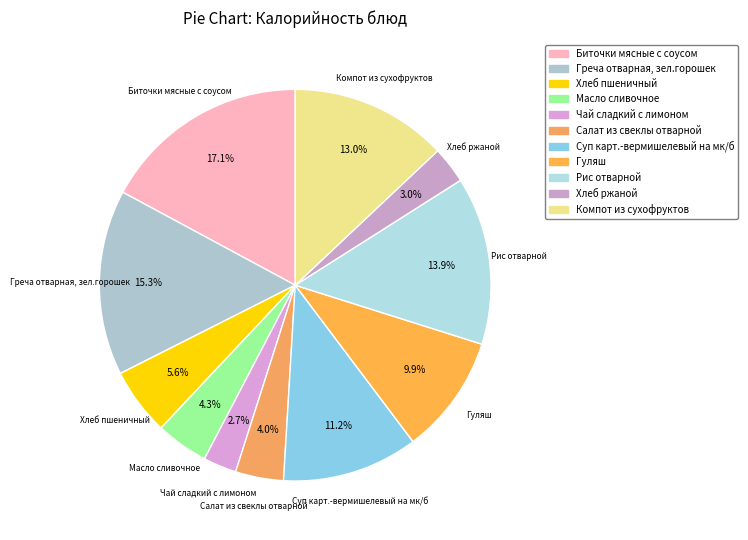

Does any single category account for the majority?

No